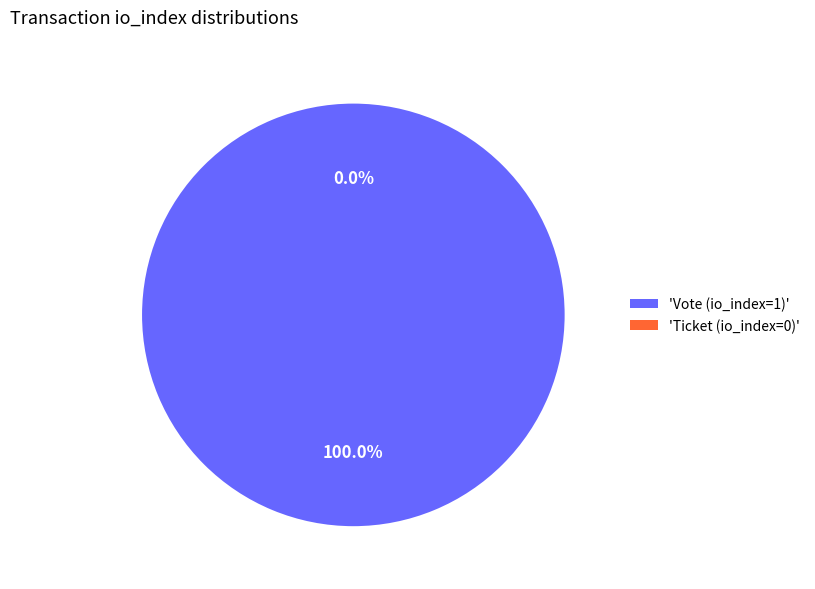

What is the majority slice?

Vote (io_index=1)